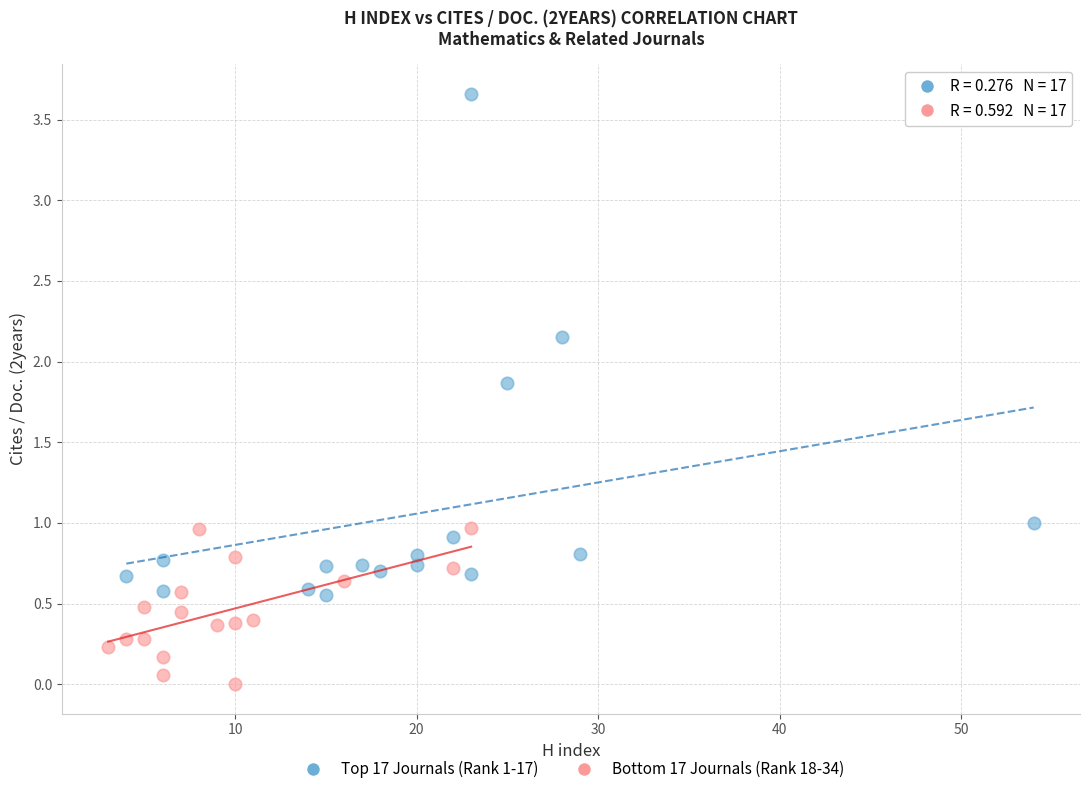

What are all the series names shown in the legend?

Top 17 Journals (Rank 1-17), Bottom 17 Journals (Rank 18-34)